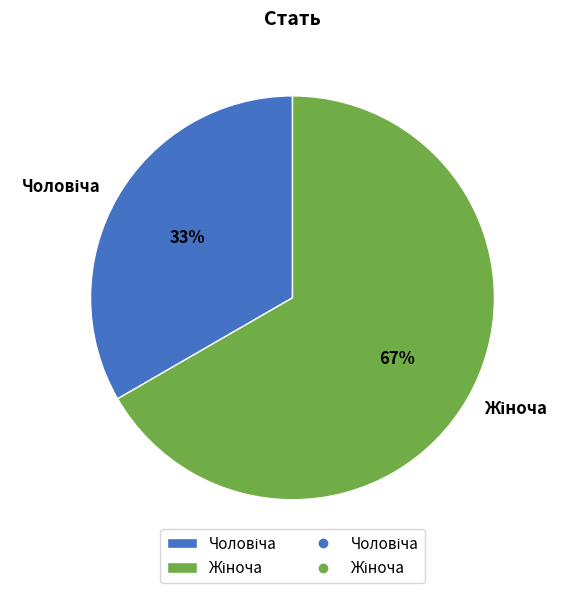

Does any single category account for the majority?

Yes